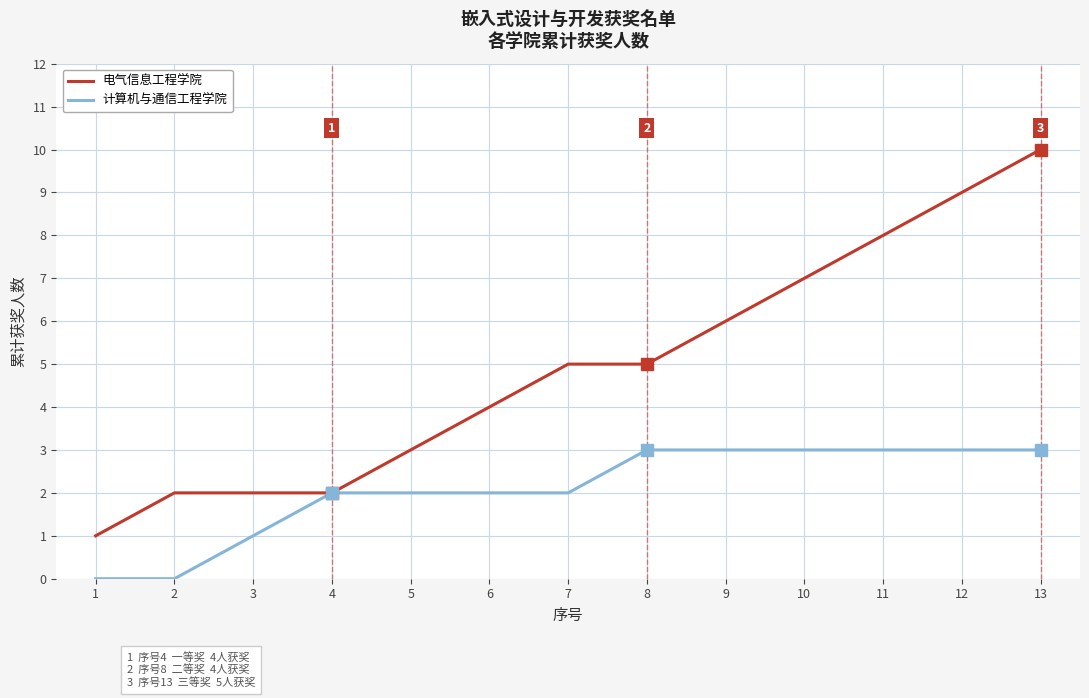

Between 3 and 8, which series saw the biggest shift?

电气信息工程学院